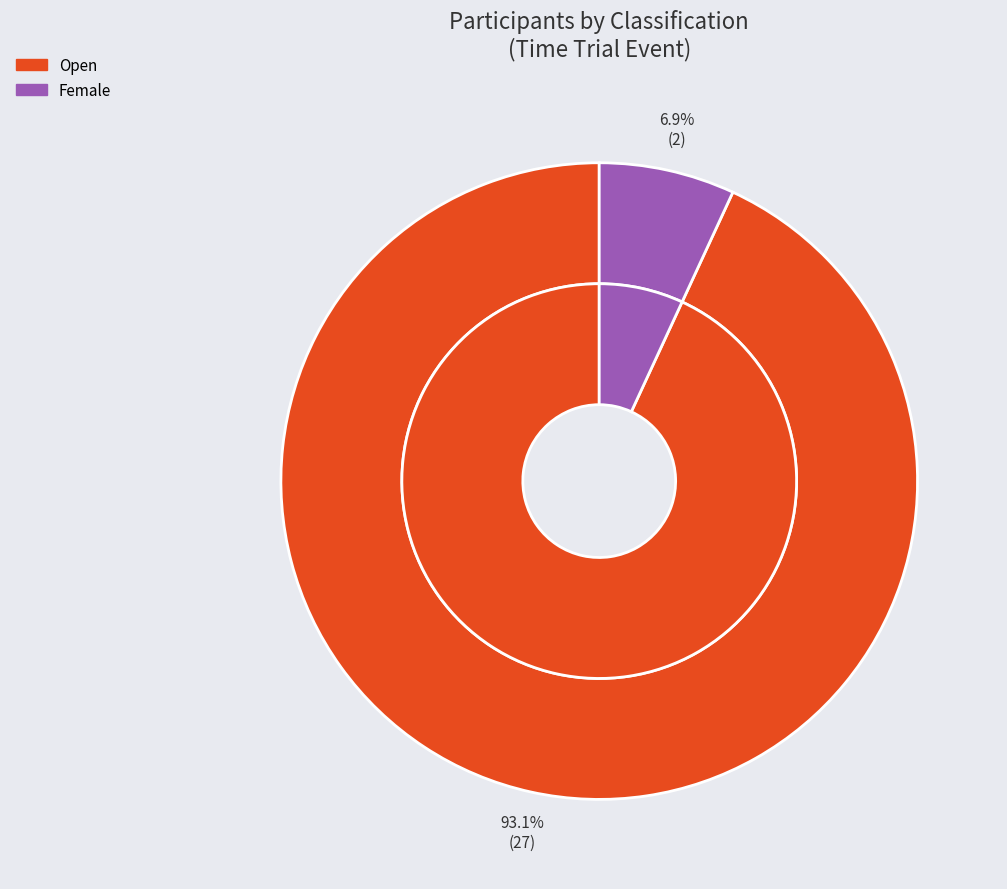

What percentage do Female and Open together represent?

100.0%